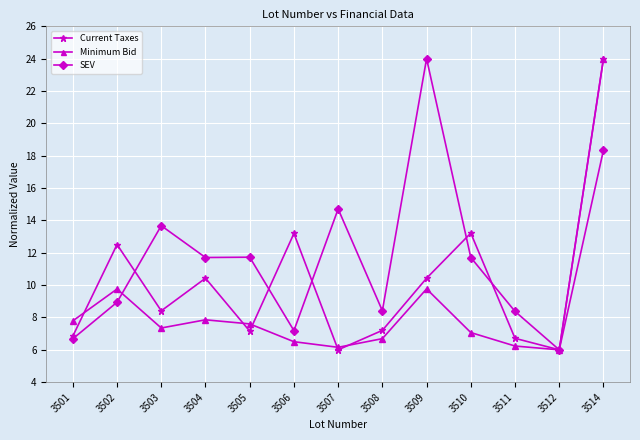

Where is SEV nearest to the value 15?

3507